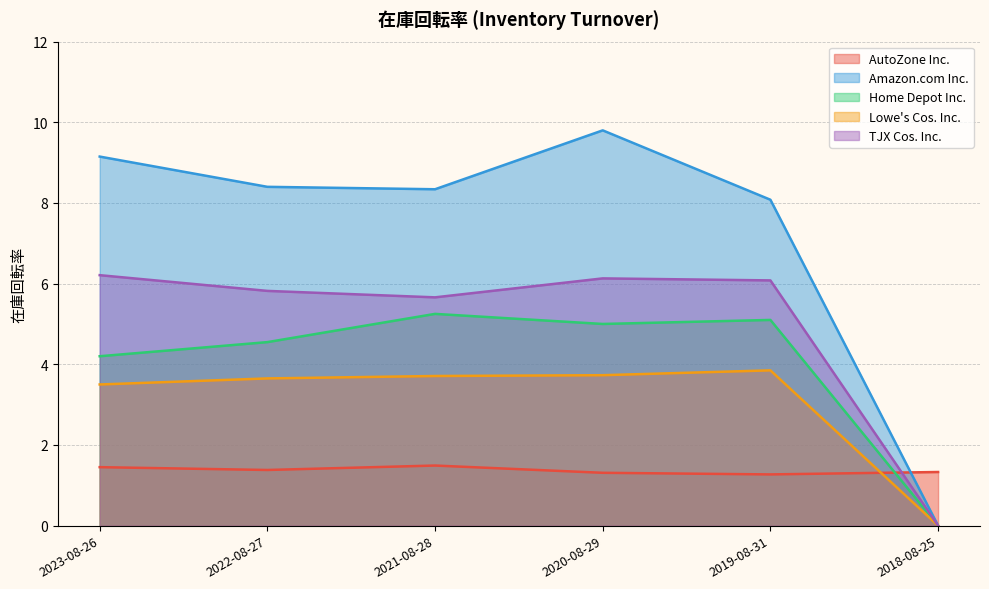

How many interior local valleys does the TJX Cos. Inc. series have?

1